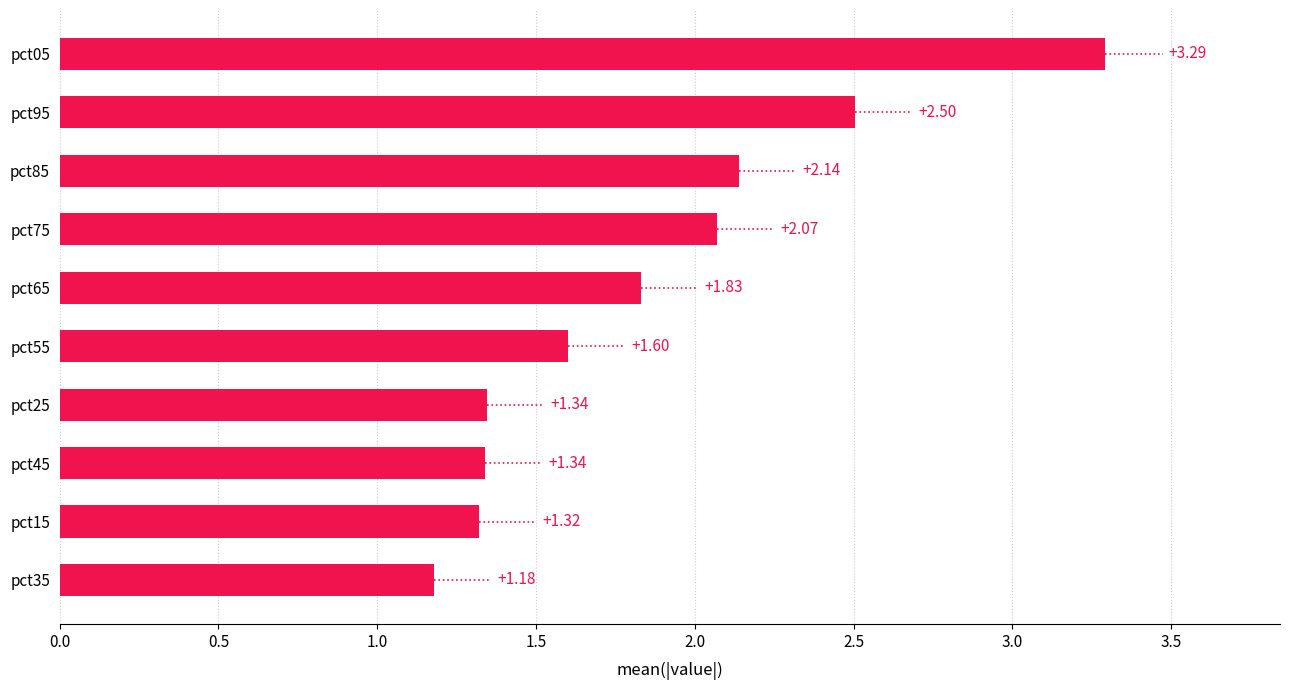

What is the change in value from pct45 to pct85?

+0.8